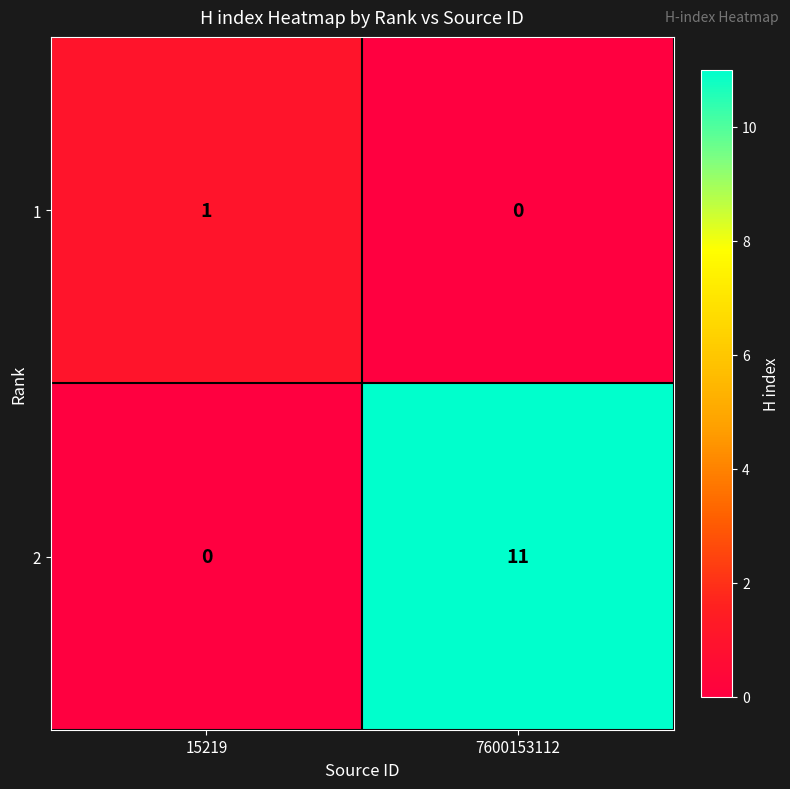

What is the maximum value shown in the chart?

11